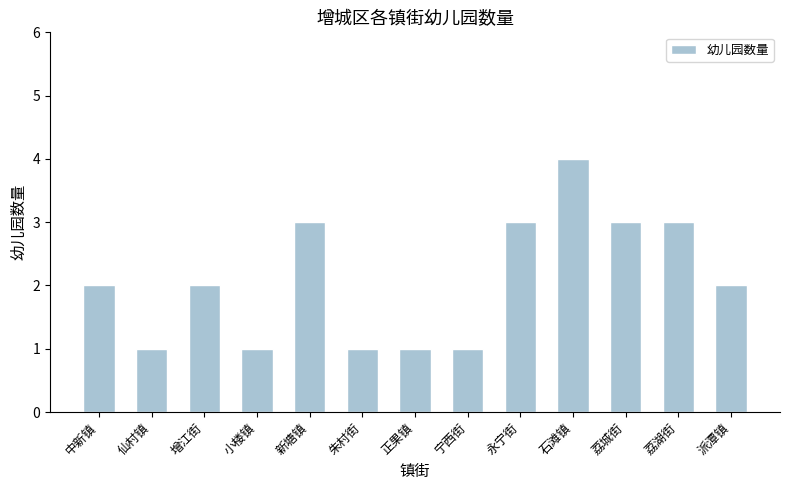

What position from the left is 石滩镇?

10